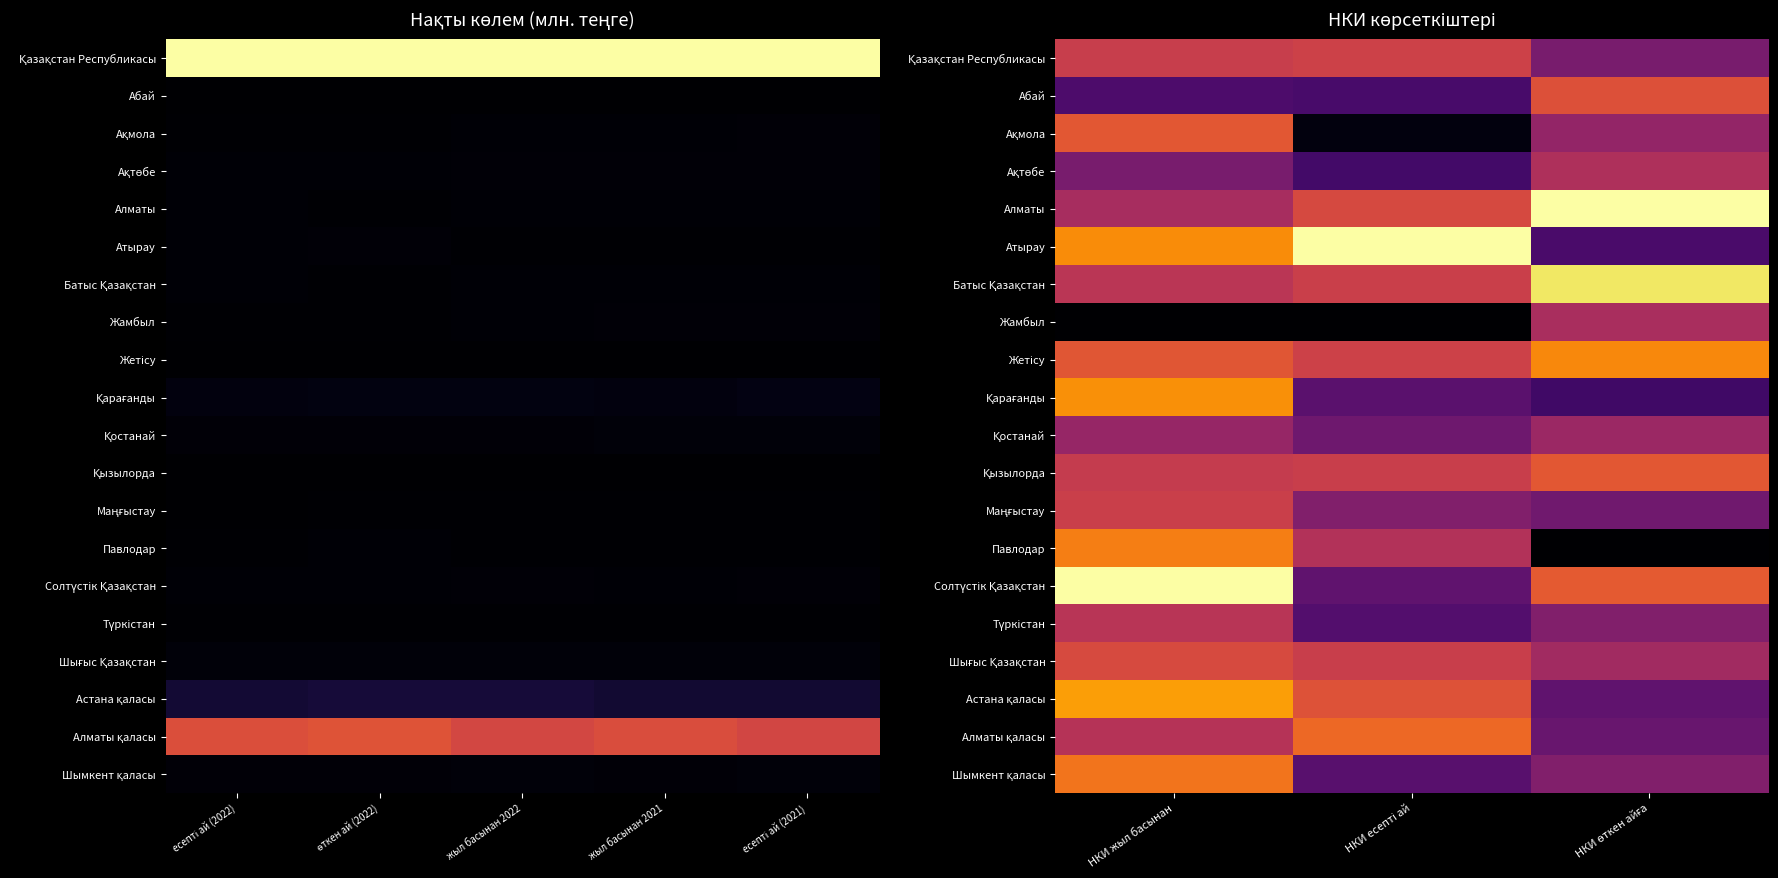

What is the maximum value shown in the chart?

1.0